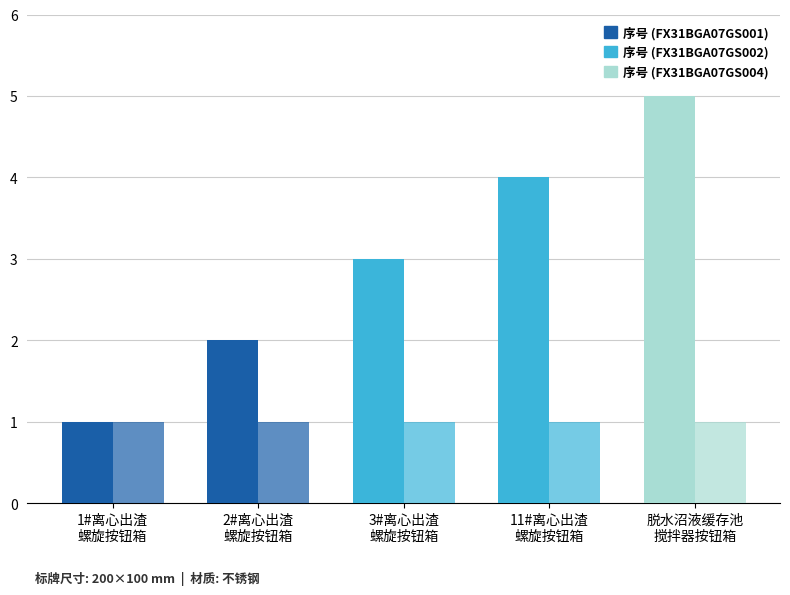

At which category is the sum across all series the highest?

脱水沼液缓存池
搅拌器按钮箱